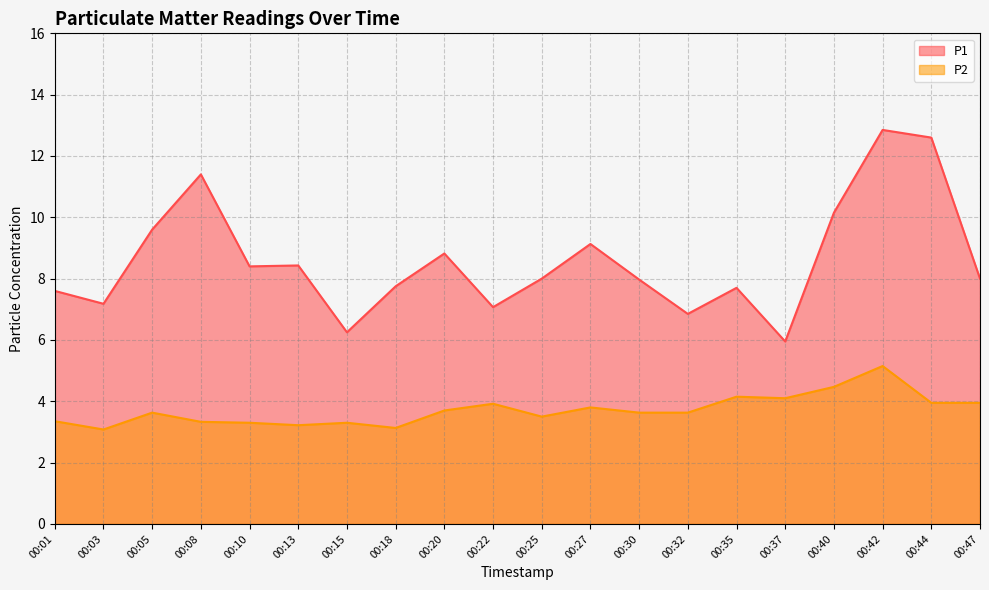

True or false: P1 has more than 0 interior local peaks.

True